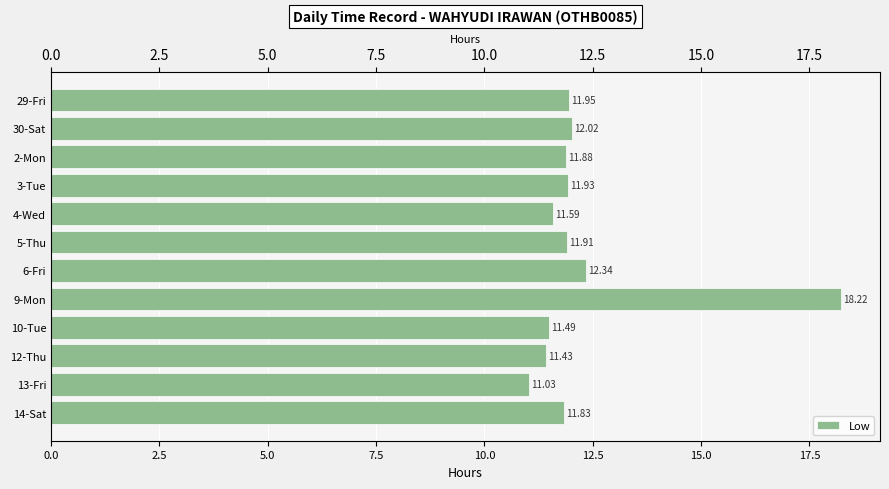

What position from the left is 29-Fri?

1